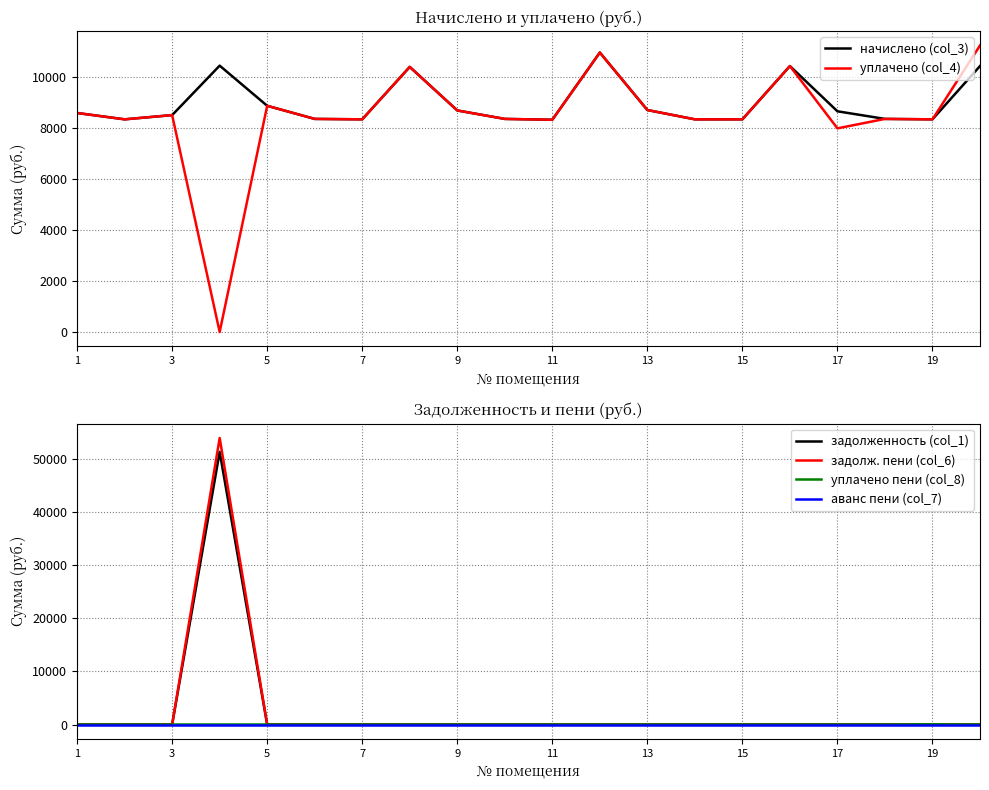

How many lines are shown in the chart?

6